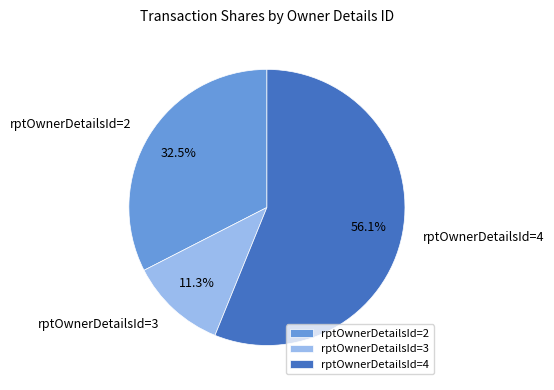

To the nearest percent, what is the average slice percentage?

33%